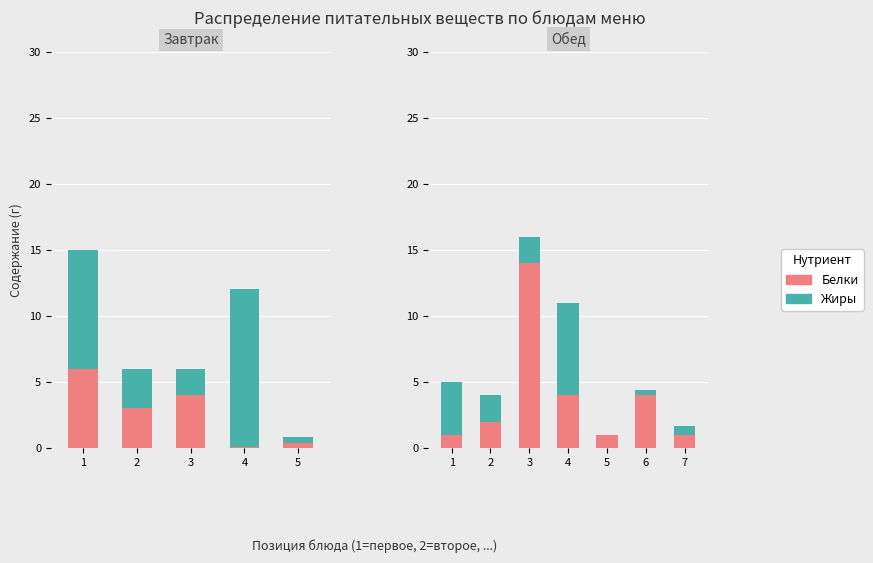

Rank the series at 2 from lowest to highest value.

Белки, Жиры